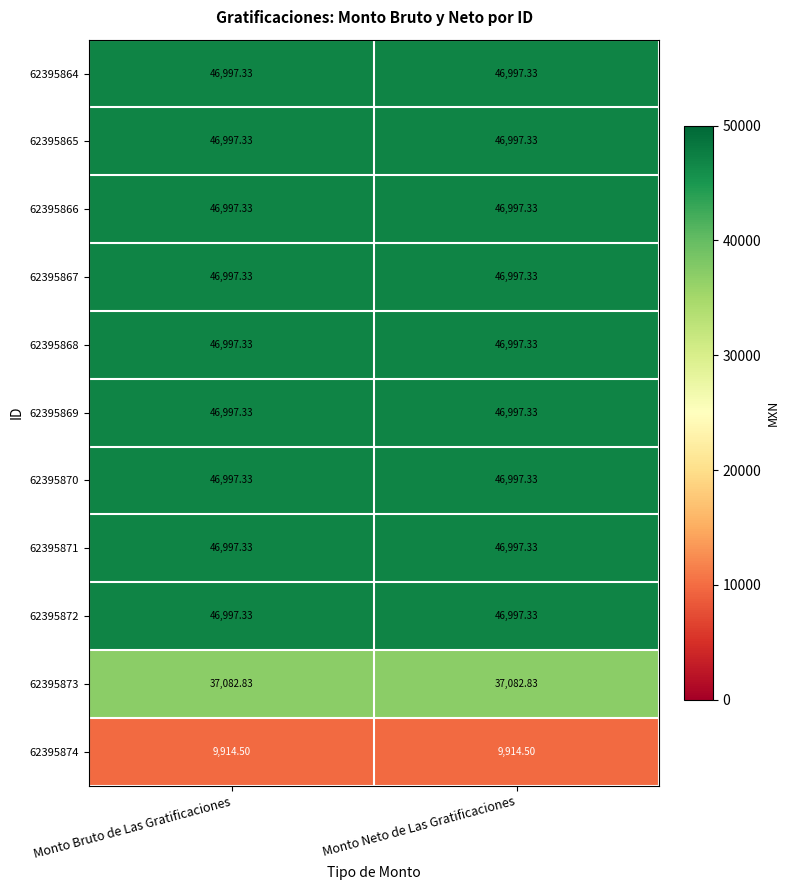

Is the value of 62395873 at Monto Neto de Las Gratificaciones greater than the value of 62395874 at Monto Neto de Las Gratificaciones?

Yes